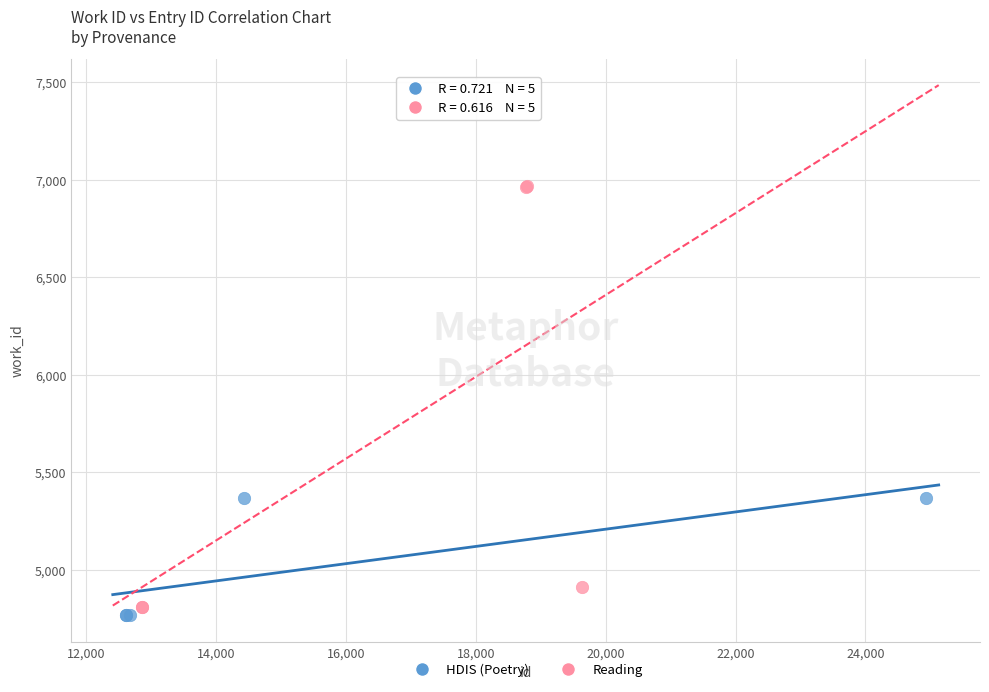

Which series reaches the maximum Y coordinate?

Reading